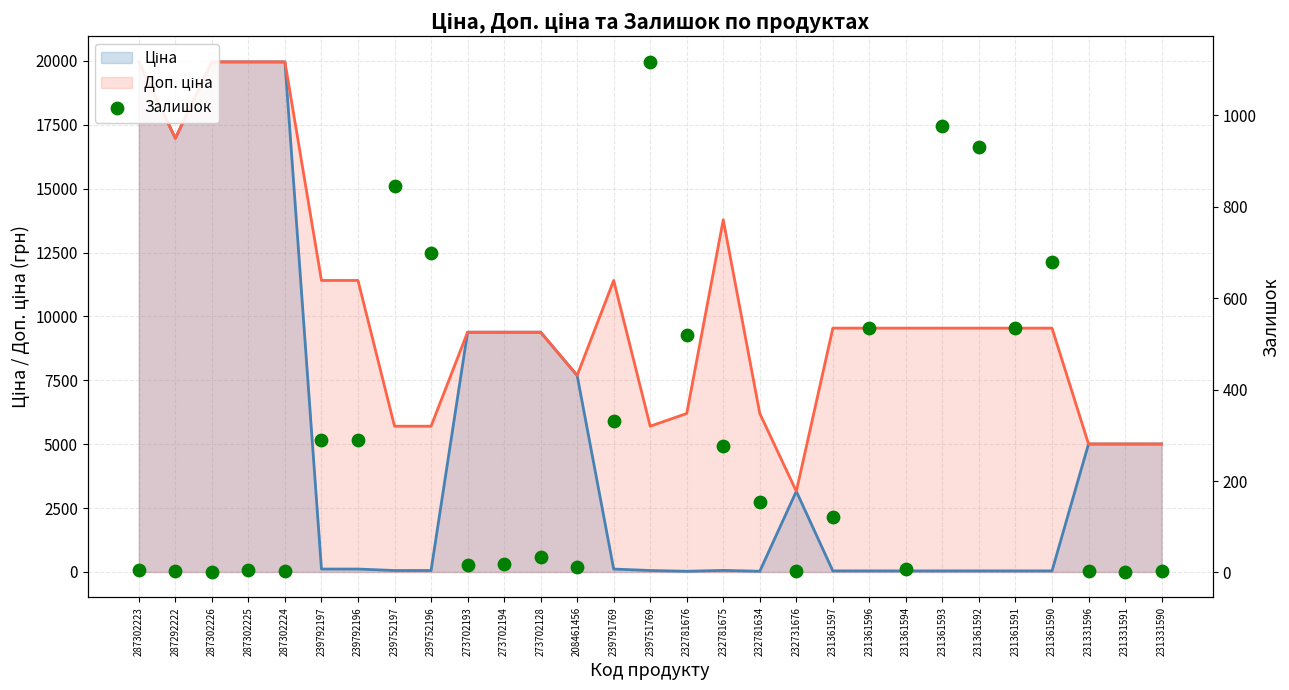

Between 239751769 and 231361596, which is larger?

239751769